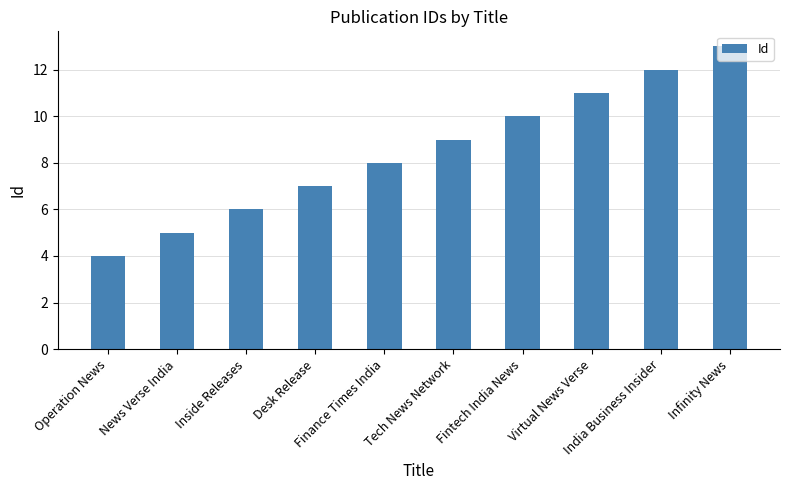

What is the greatest value displayed?

13